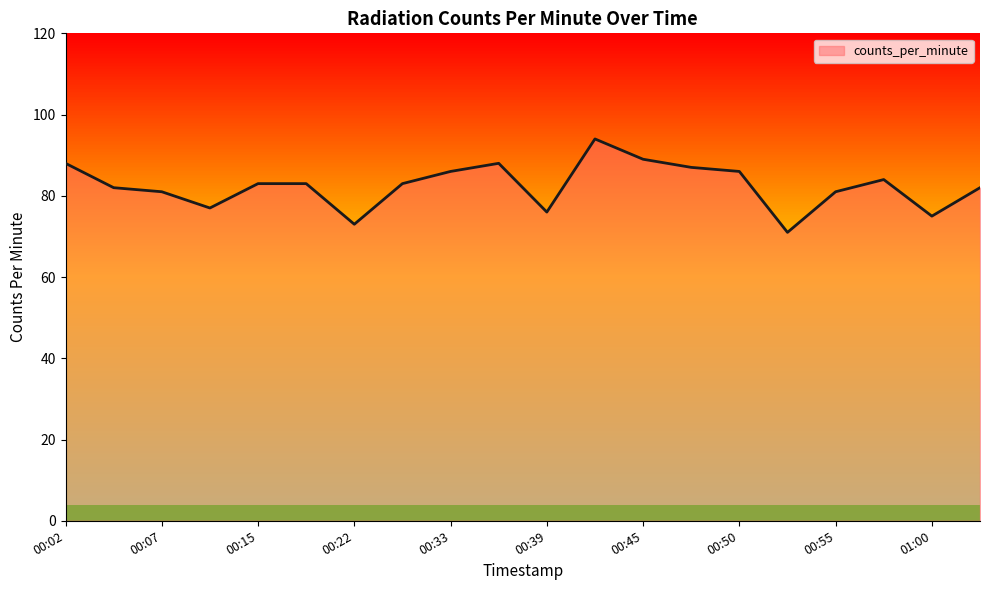

What is the difference between the maximum and minimum values?

23